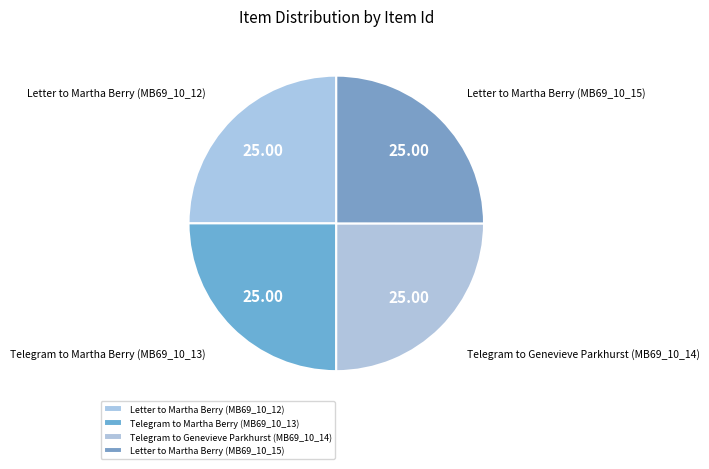

What is the ratio of the value at Letter to Martha Berry (MB69_10_15) to the value at Telegram to Genevieve Parkhurst (MB69_10_14)?

1.0